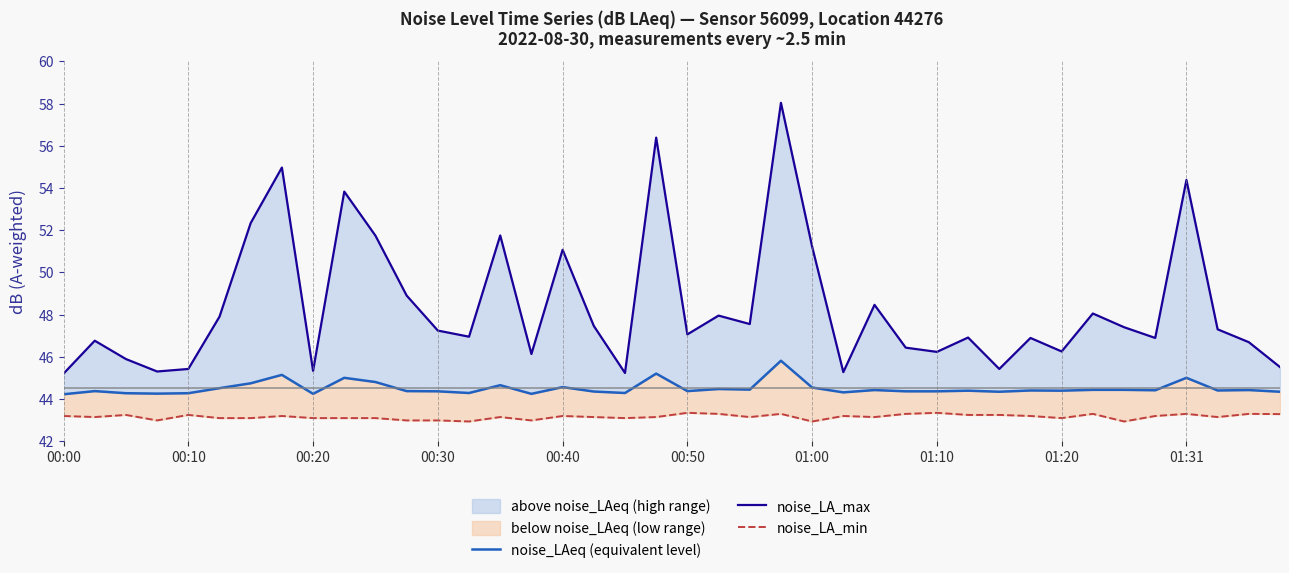

True or false: noise_LAeq (equivalent level) has more than 2 points higher than both neighbors.

True